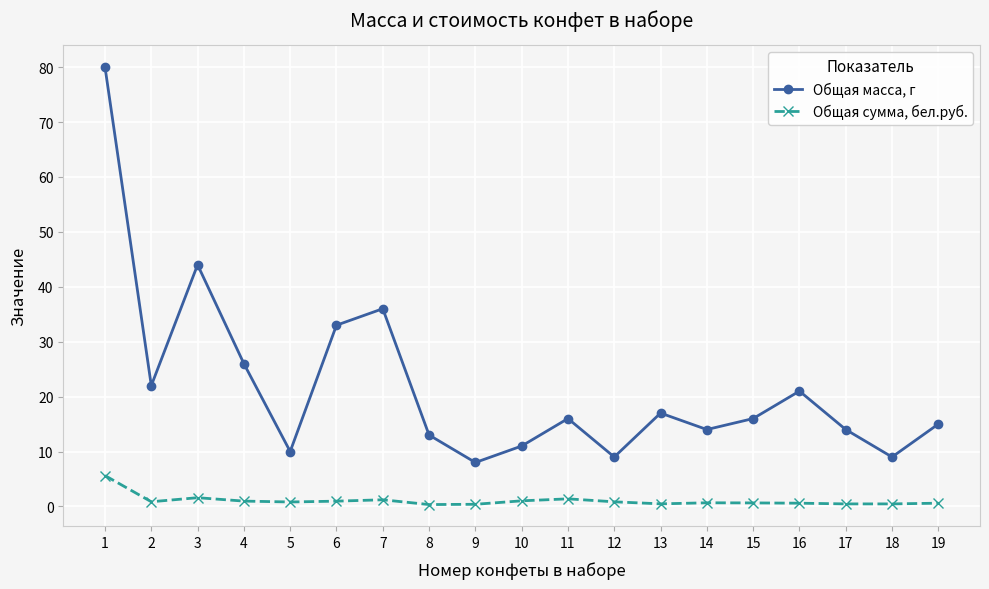

What is the difference between the Общая сумма, бел.руб. values at 7 and 10?

0.2